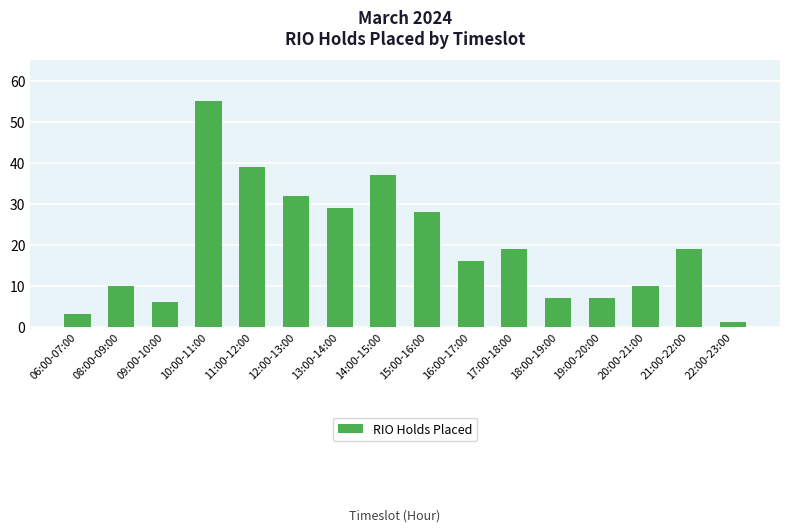

Reading right to left, transcribe all the data shown in this chart.

1	19	10	7	7	19	16	28	37	29	32	39	55	6	10	3